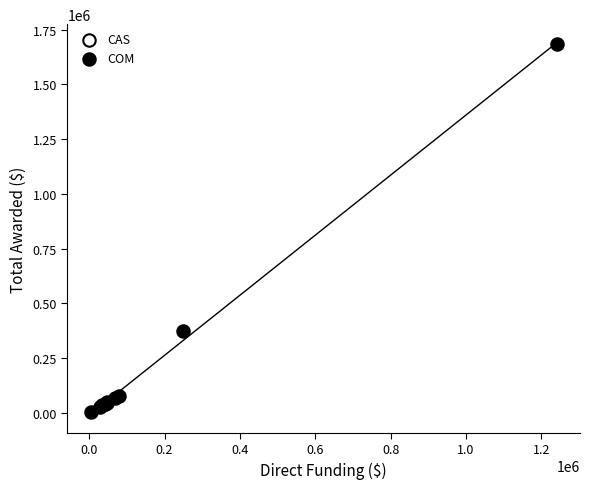

What are all the series names shown in the legend?

CAS, COM